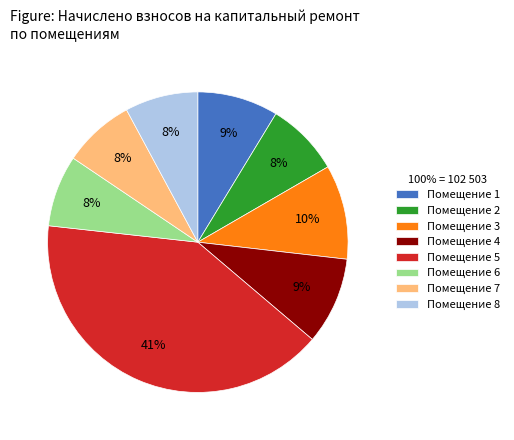

Is the sum of Помещение 3 and Помещение 5 greater than half?

Yes